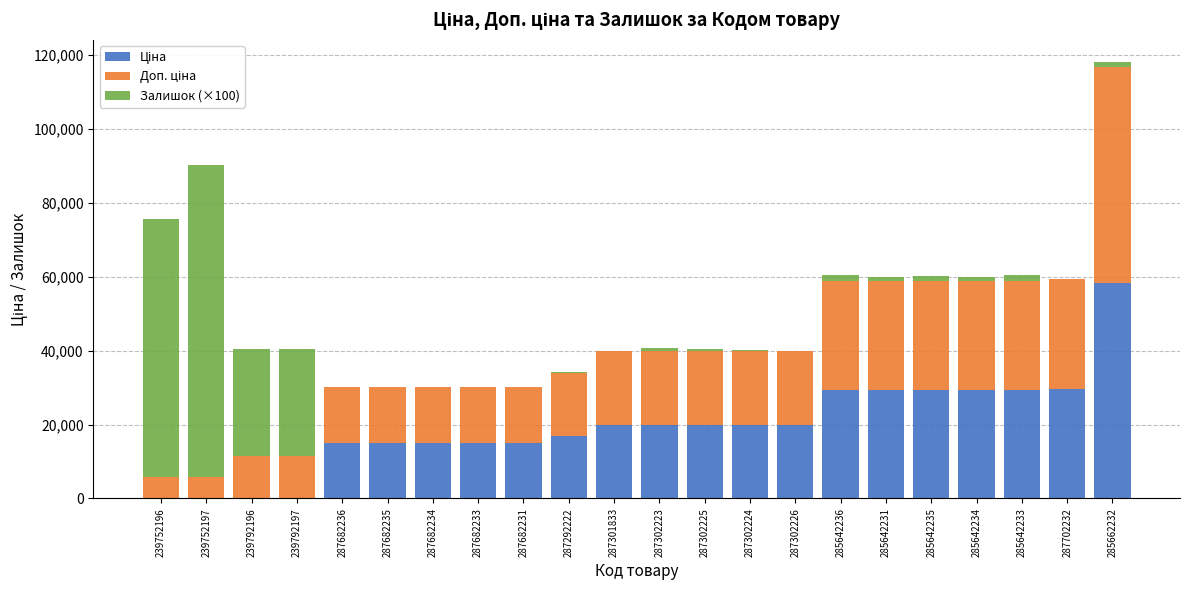

Rank the series by their maximum value, from lowest to highest.

Ціна, Доп. ціна, Залишок (×100)